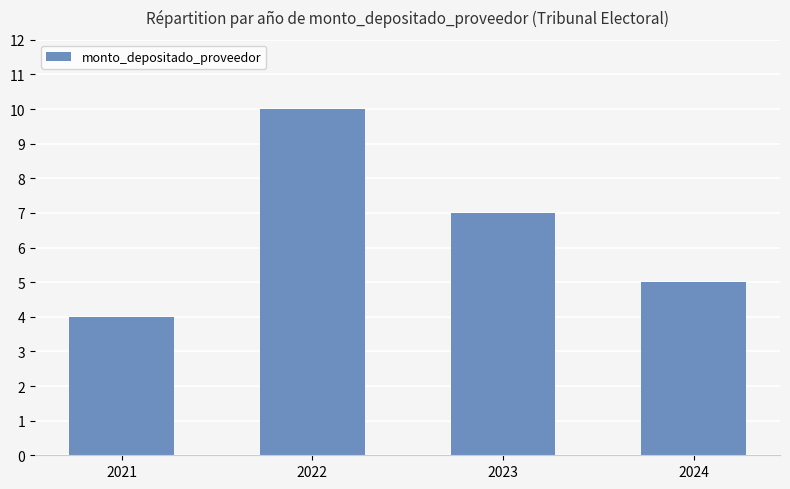

Which category has the highest value across all series?

2022